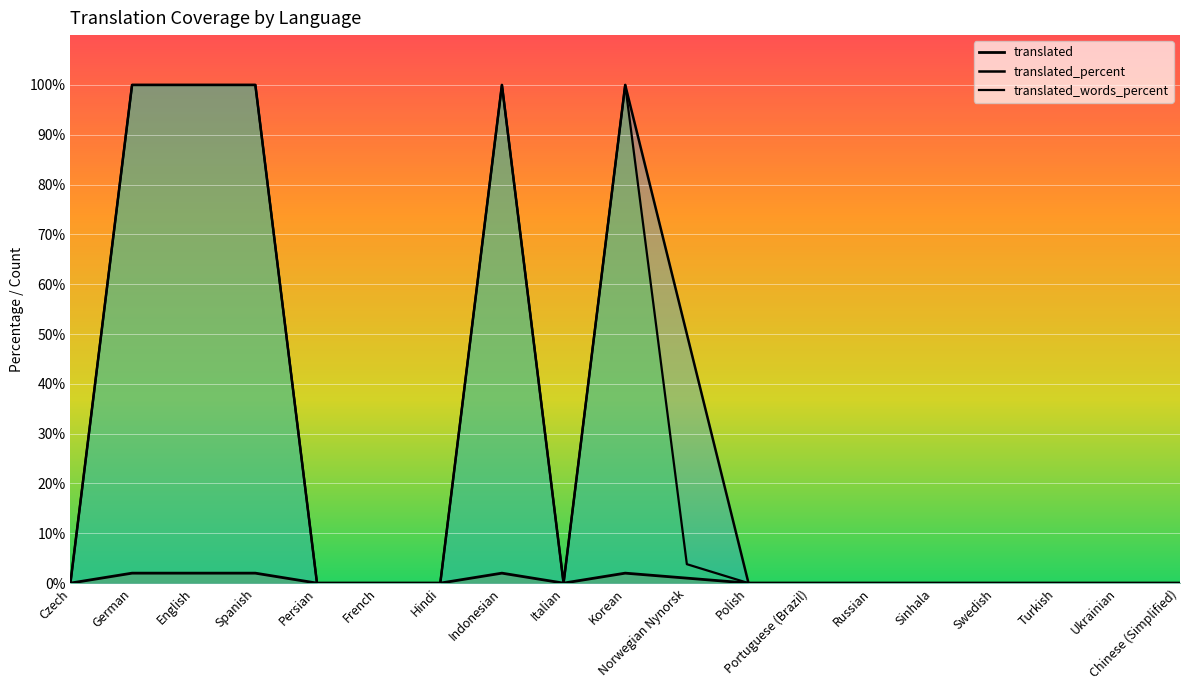

At Indonesian, list the series in order from smallest to largest.

translated, translated_percent, translated_words_percent